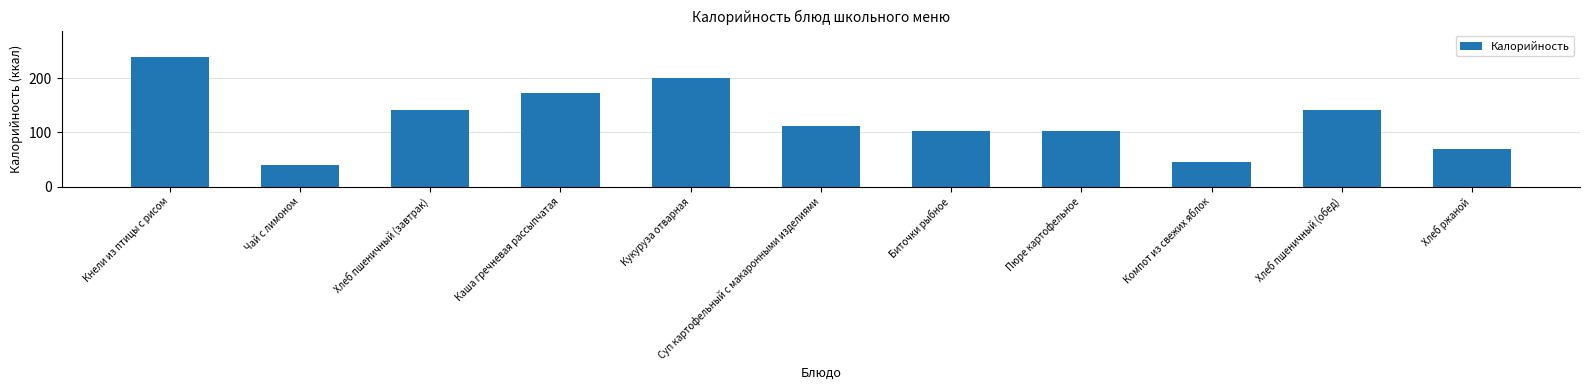

Does the chart contain any negative values?

No